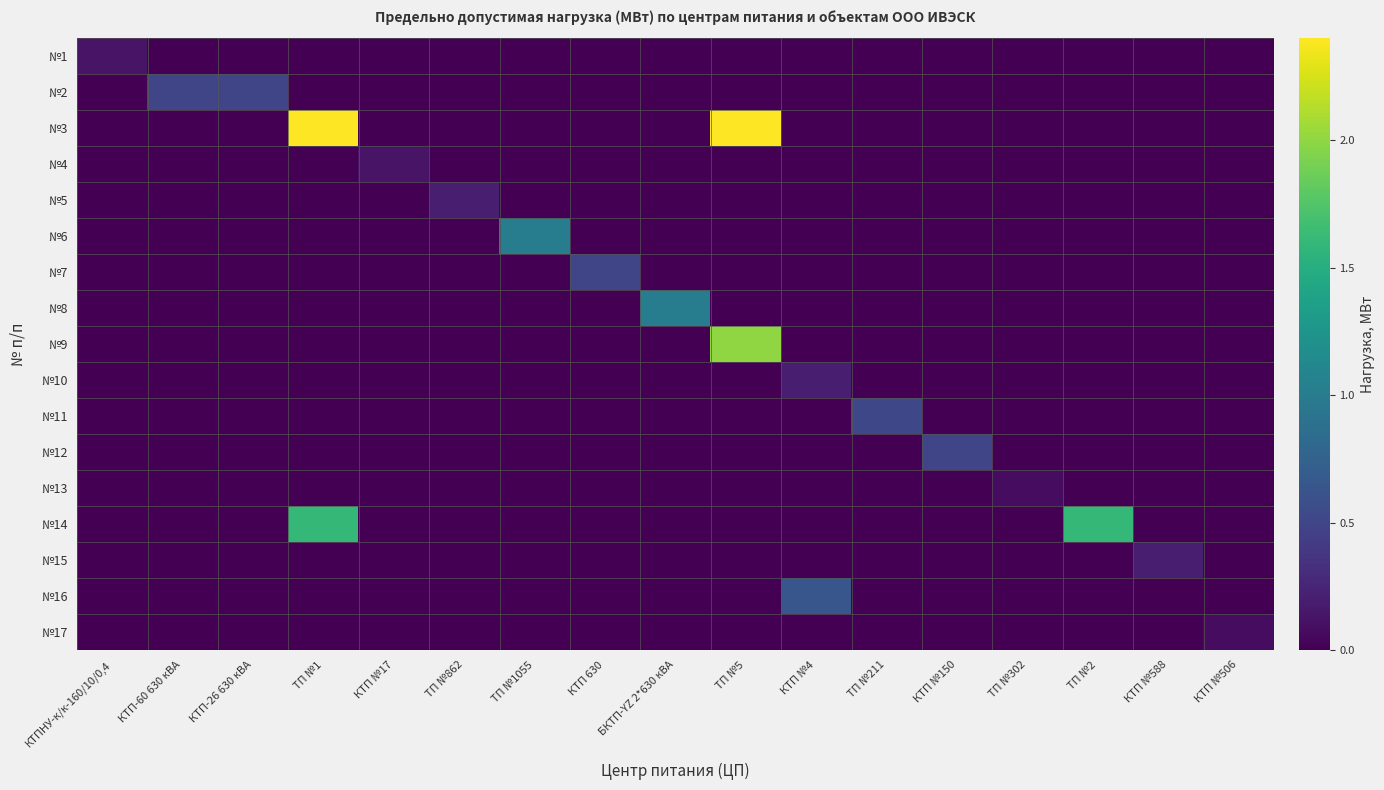

Which has a higher value, БКТП-YZ 2*630 кВА or КТП 630?

БКТП-YZ 2*630 кВА